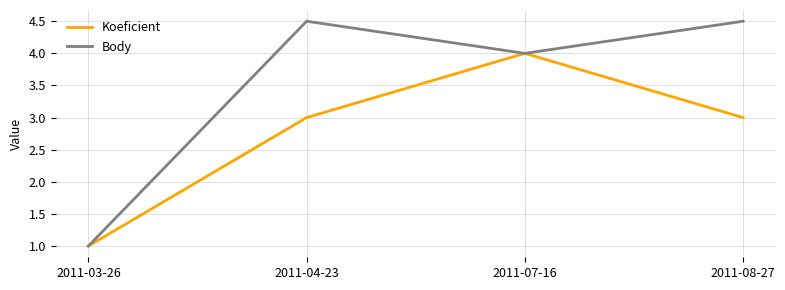

What is the difference between the Koeficient values at 2011-07-16 and 2011-03-26?

3.0